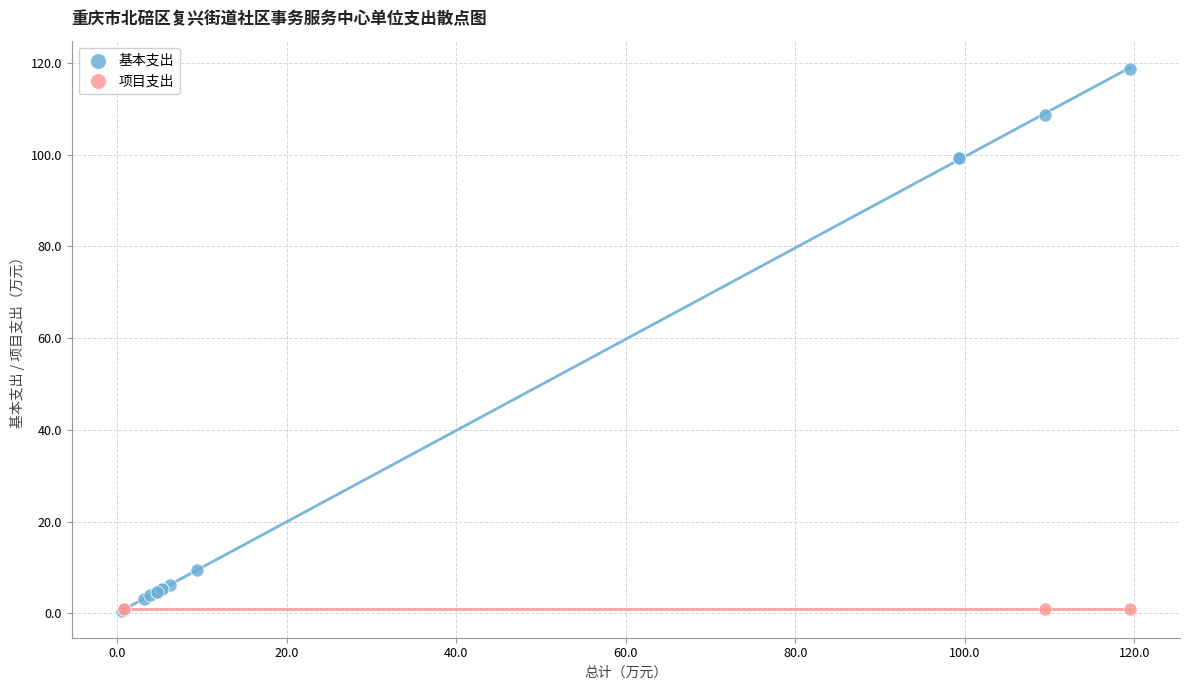

Which series contains the highest Y value?

基本支出